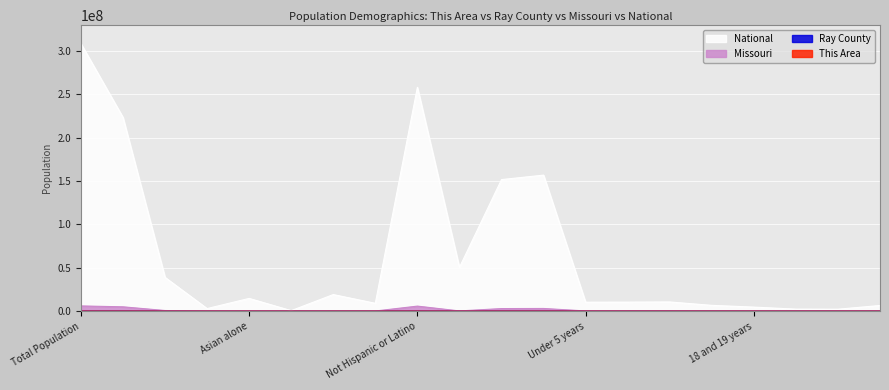

In This Area, how many points are higher than both neighbors (excluding endpoints)?

4